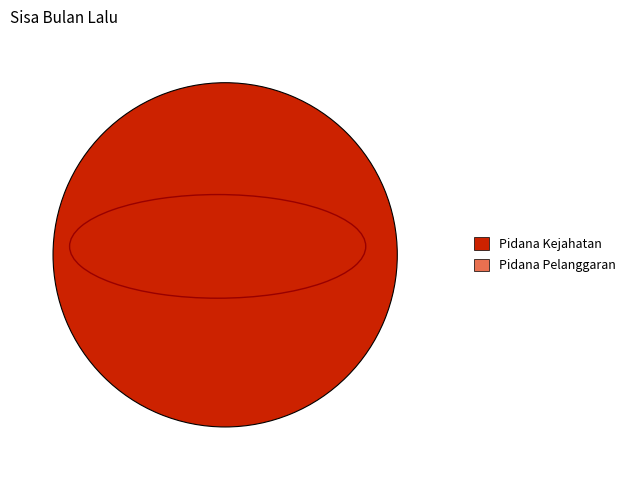

Does any single category account for the majority?

Yes